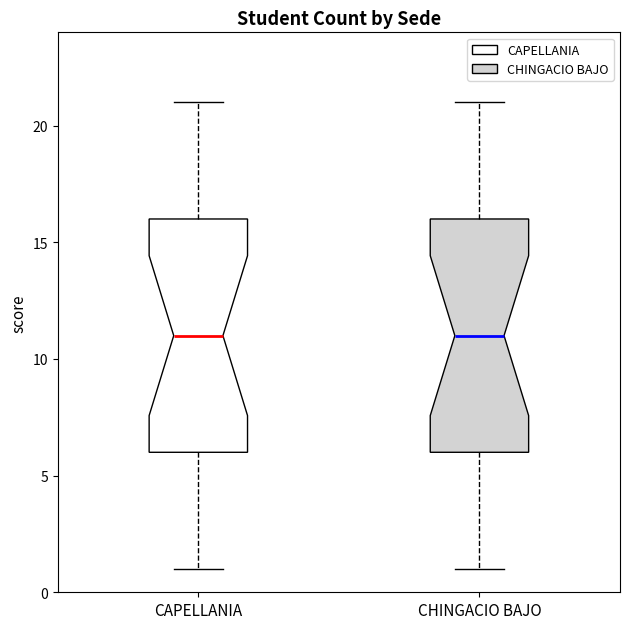

Where is the upper edge of the box for CHINGACIO BAJO on the y-axis? The values are not printed on the chart, so give them approximately, as read against the axis.

16